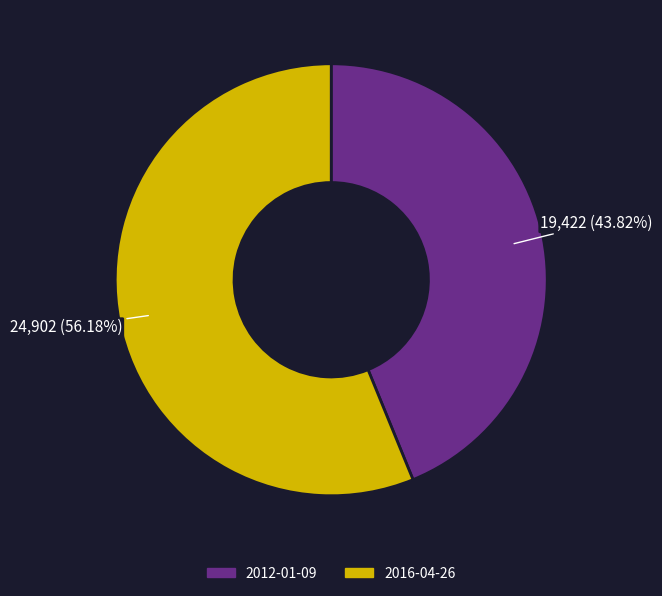

How many slices are in this pie chart?

2